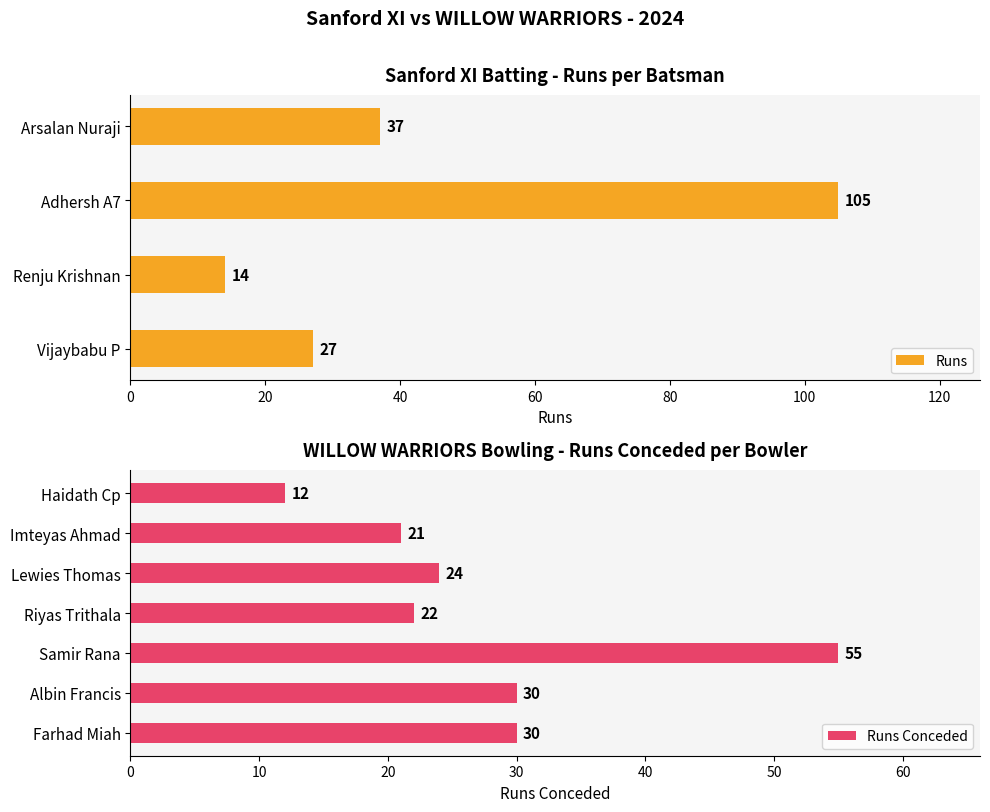

What is the difference between the maximum and second lowest values in the Runs series?

78